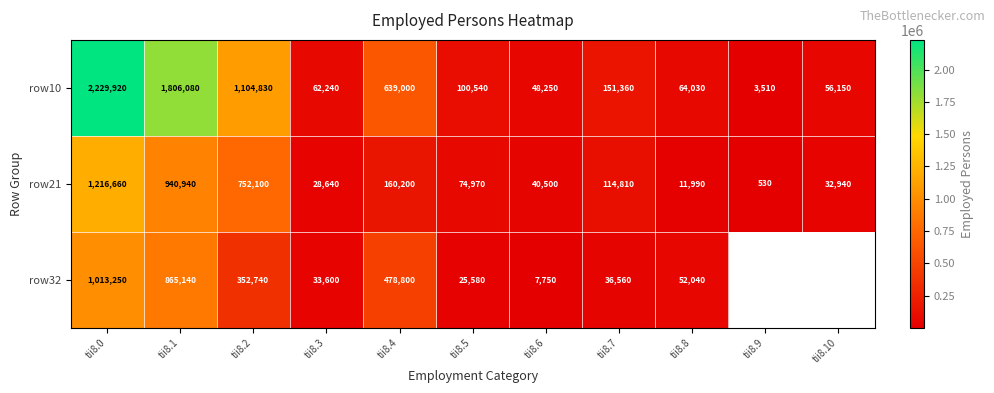

Which category has the highest value in the row21 series?

tii8.0